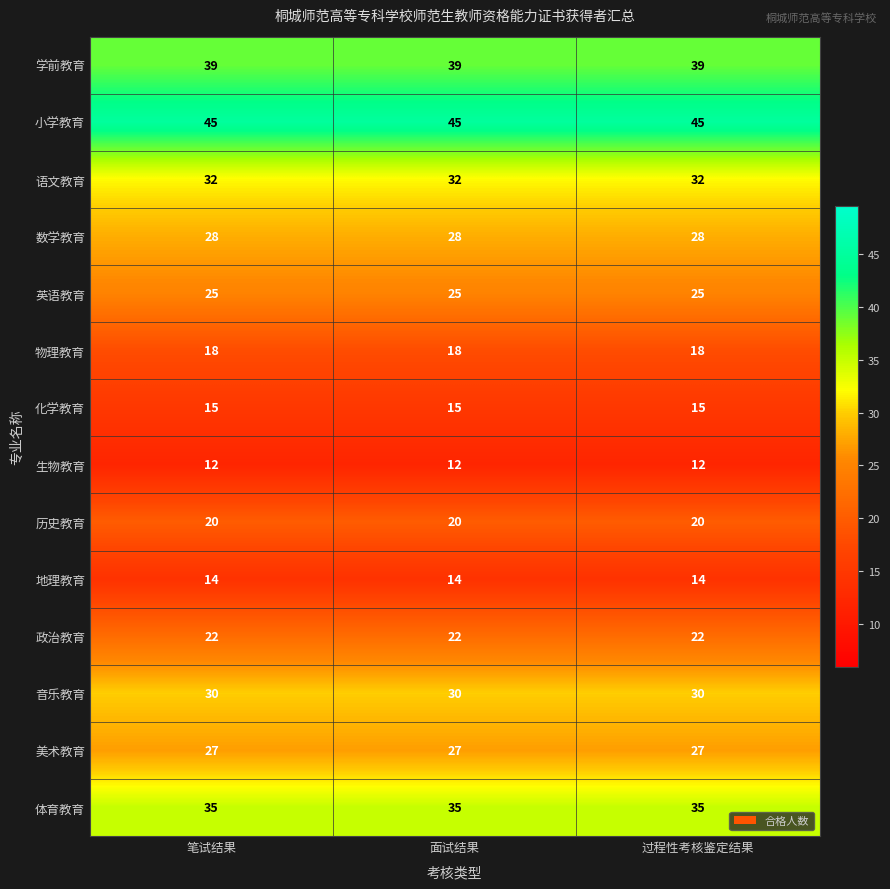

Rank the series at 过程性考核鉴定结果 from lowest to highest value.

生物教育, 地理教育, 化学教育, 物理教育, 历史教育, 政治教育, 英语教育, 美术教育, 数学教育, 音乐教育, 语文教育, 体育教育, 学前教育, 小学教育